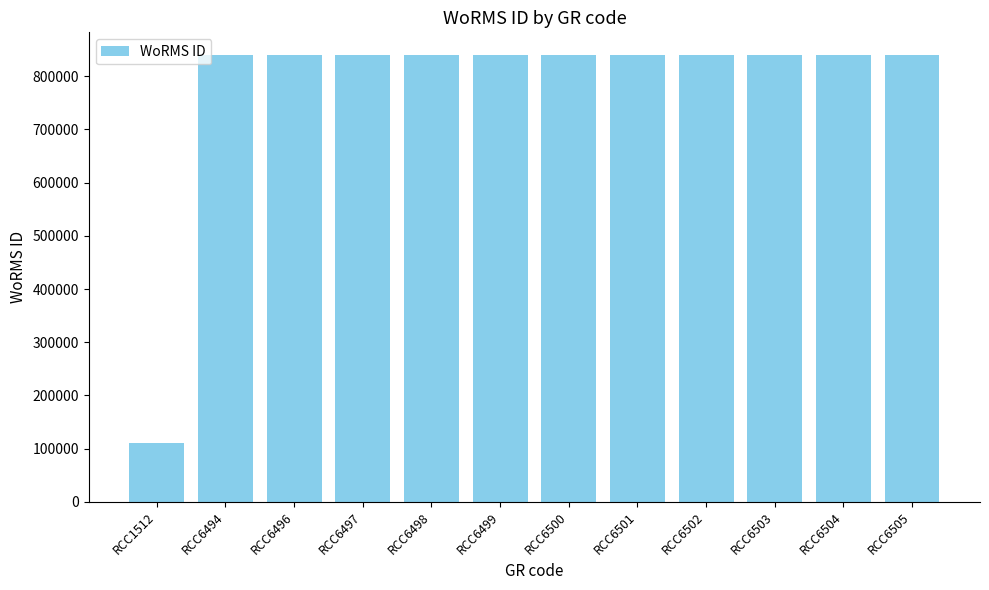

The chart shows a value of 840495 at RCC6500. True or false?

True